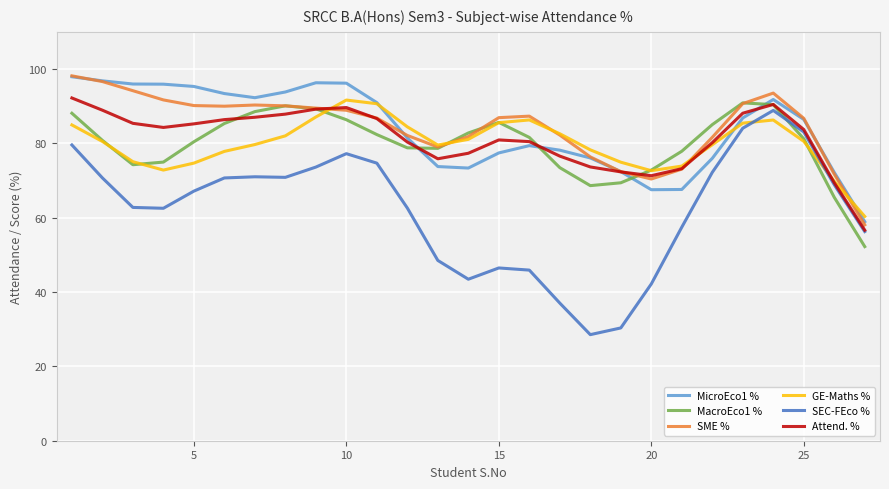

What is the highest value of the Attend. % series?

92.2